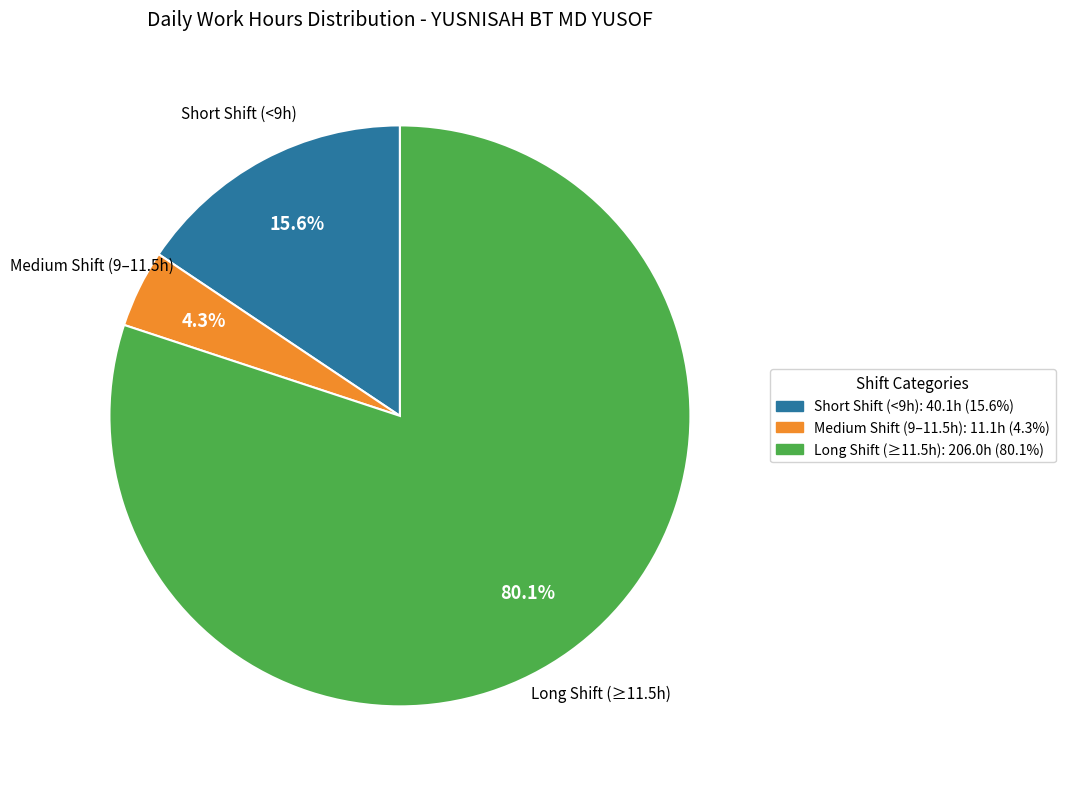

Do Long Shift (≥11.5h) and Short Shift (<9h) together represent more than half of the pie?

Yes